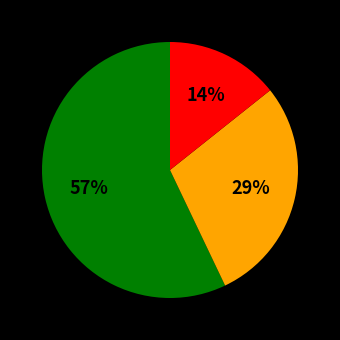

Count the number of slices in the pie.

3